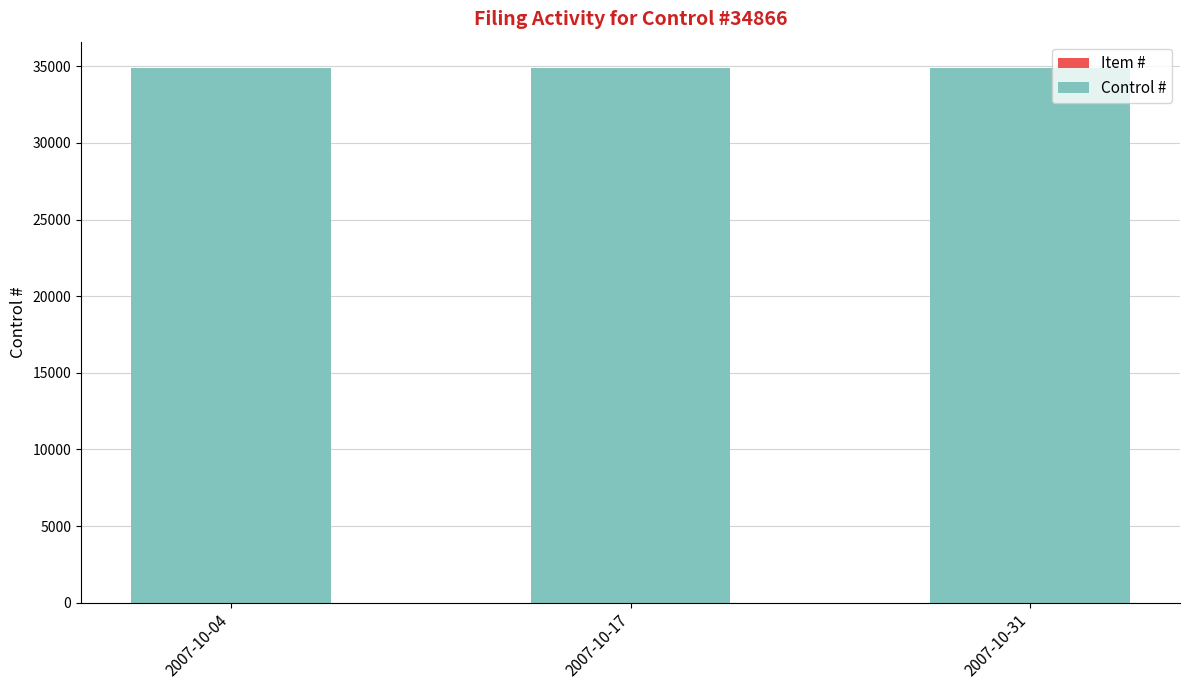

How many categories are shown in the chart?

3